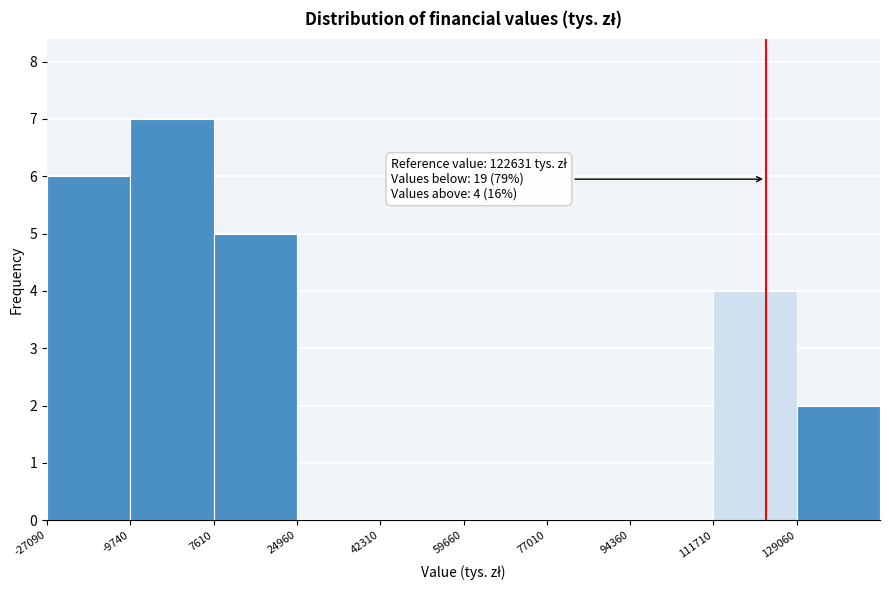

Which range on the x-axis has the tallest bar?

-10000 to 8000